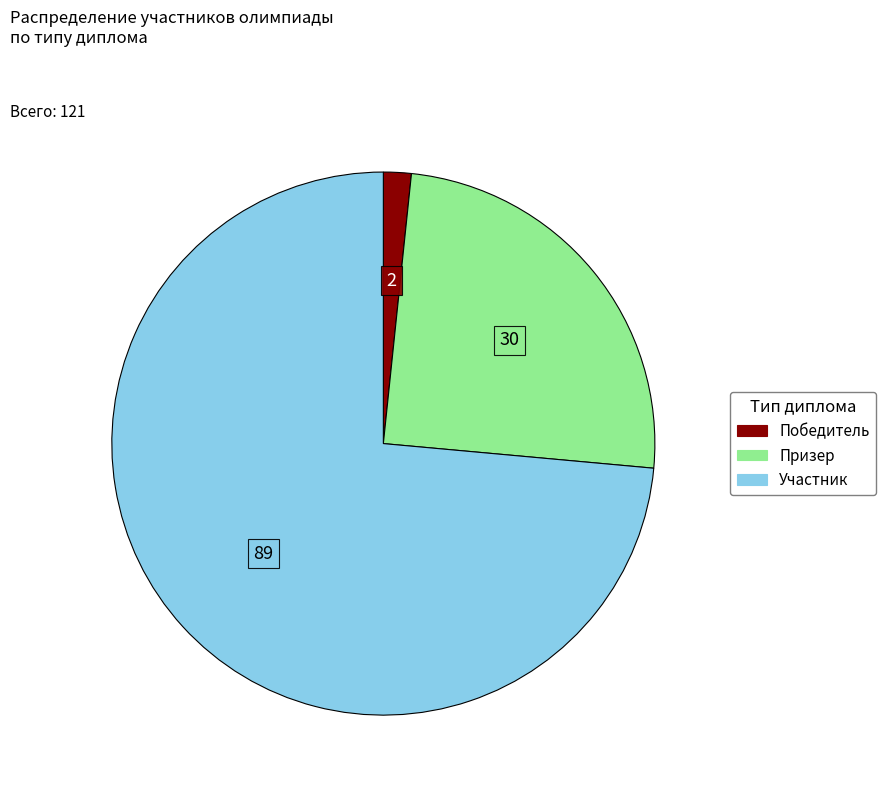

The Участник slice represents 86% of the pie. True or false?

False